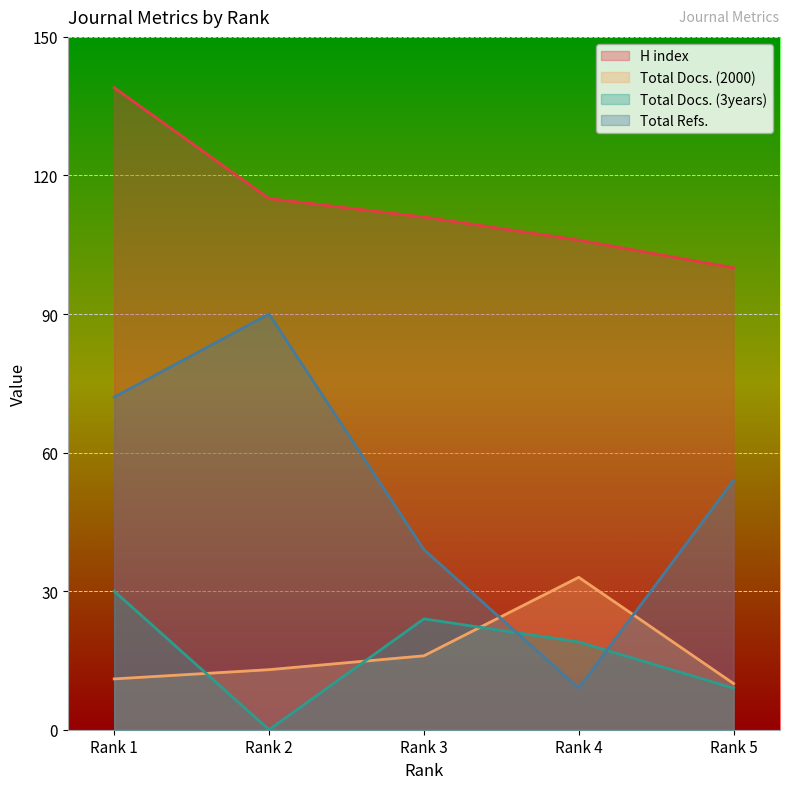

How many Total Docs. (3years) values are between 9 and 24?

3